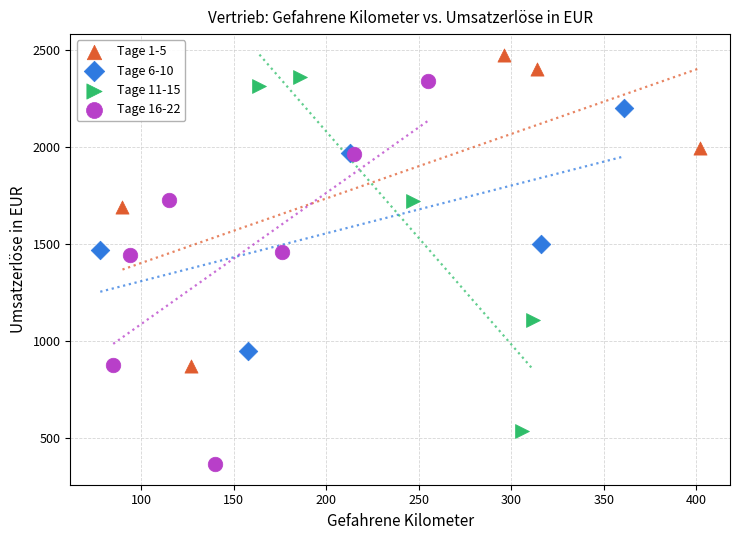

Which series contains the lowest Y value?

Tage 16-22